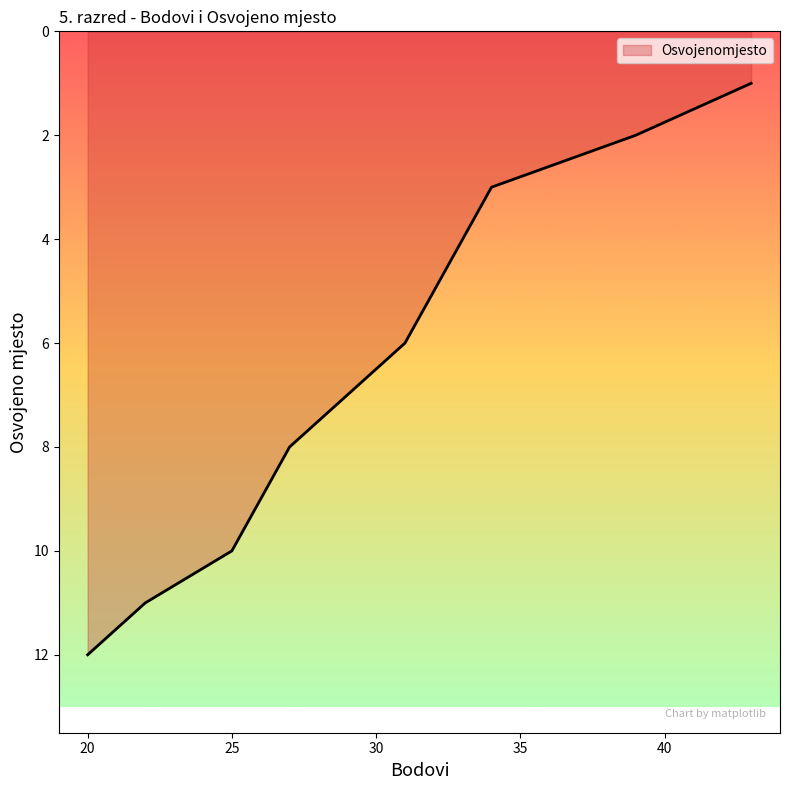

What is the difference between the values at 26 and 33?

5